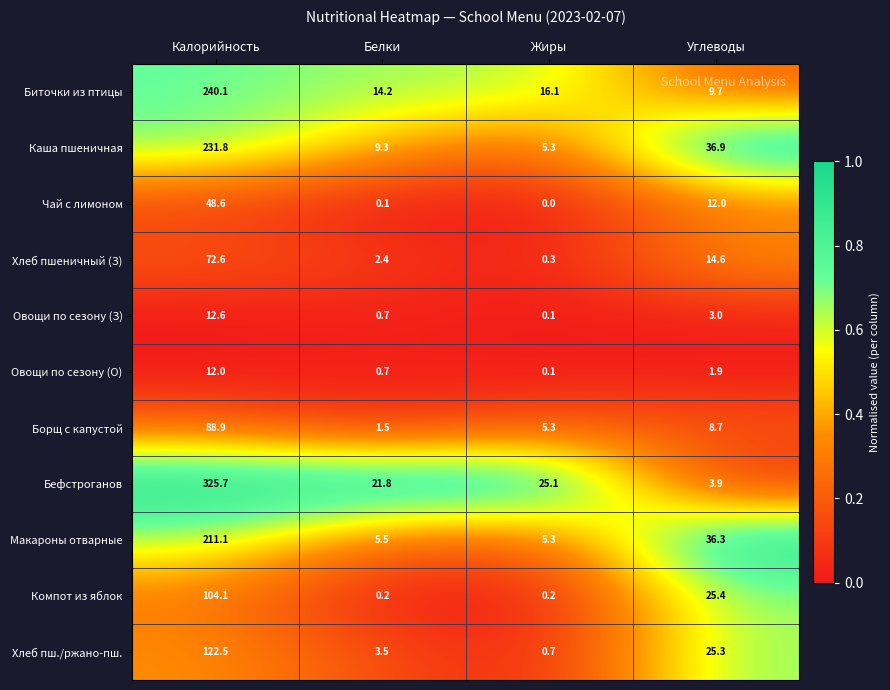

What is the total value across all series at Жиры?

58.5